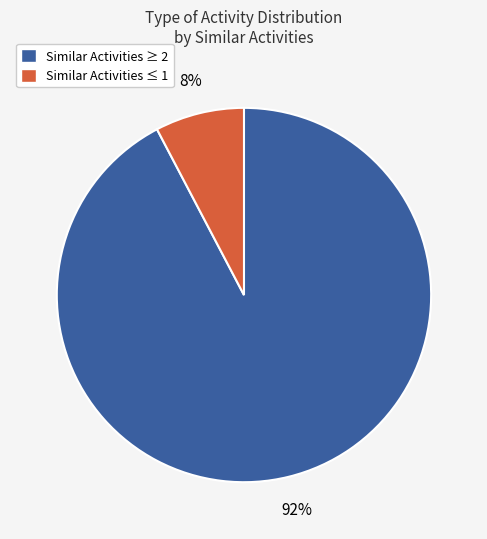

What is the smallest slice in the pie chart?

Similar Activities ≤ 1